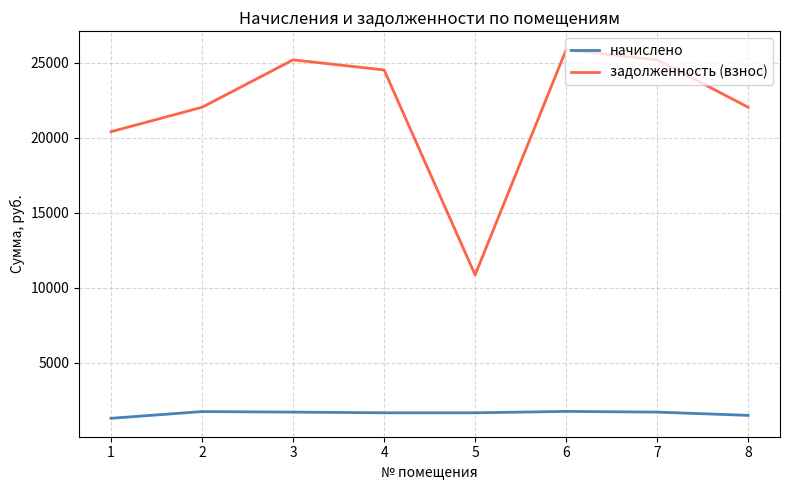

The value of задолженность (взнос) at 7 is 25181.9. True or false?

True